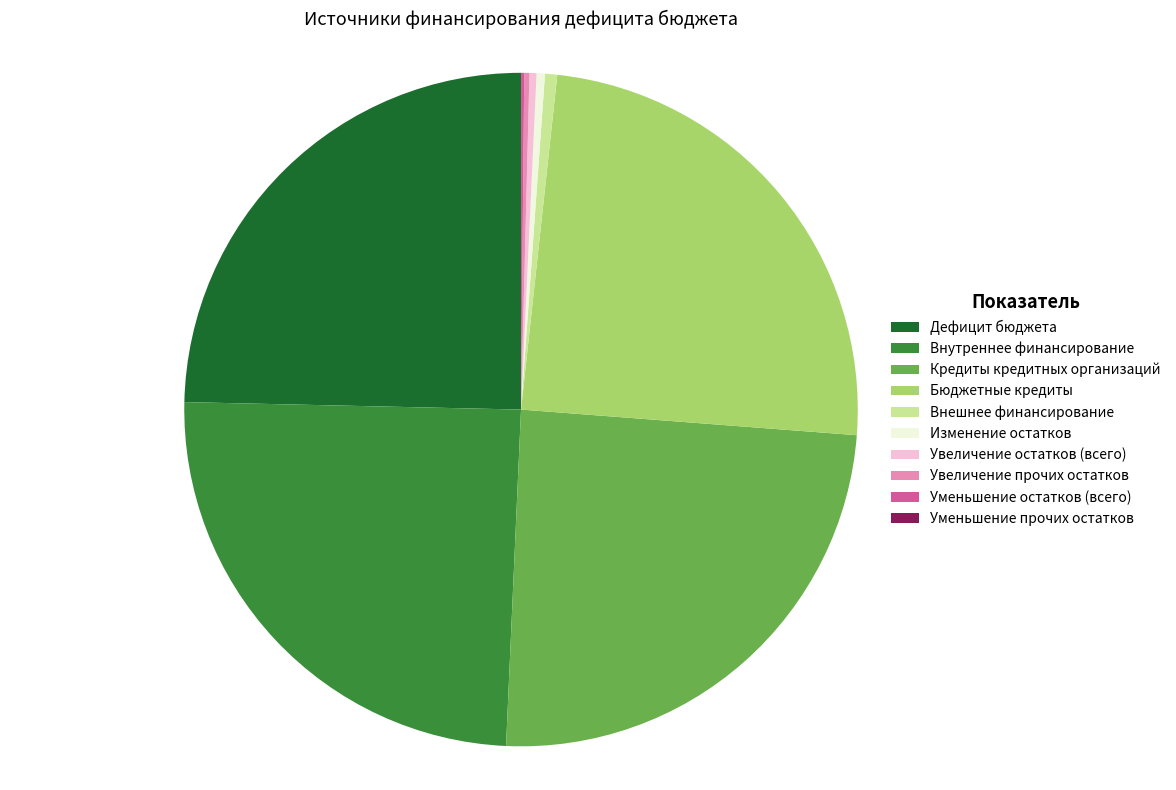

Is it true that Внешнее финансирование is 1% of the pie?

True